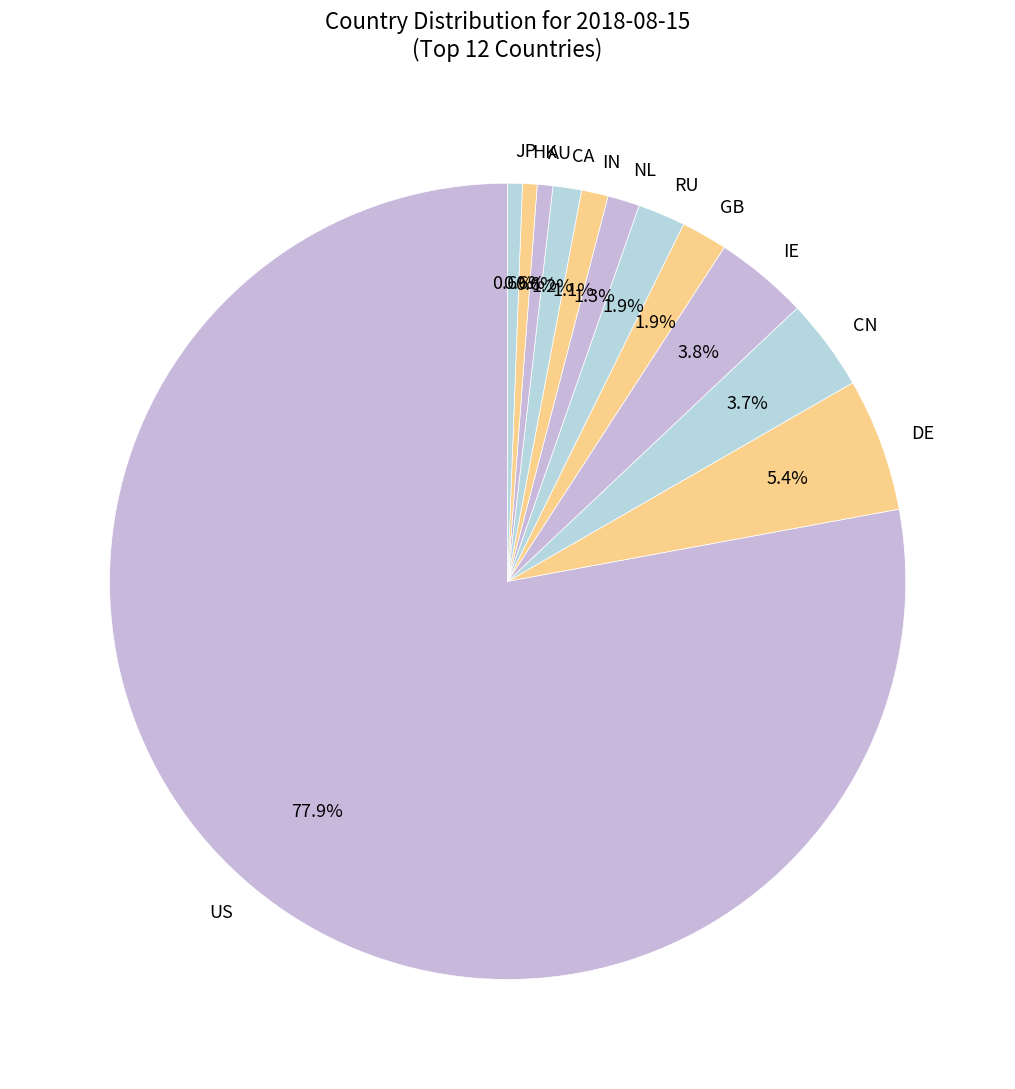

True or false: AU accounts for 1% of the total.

True